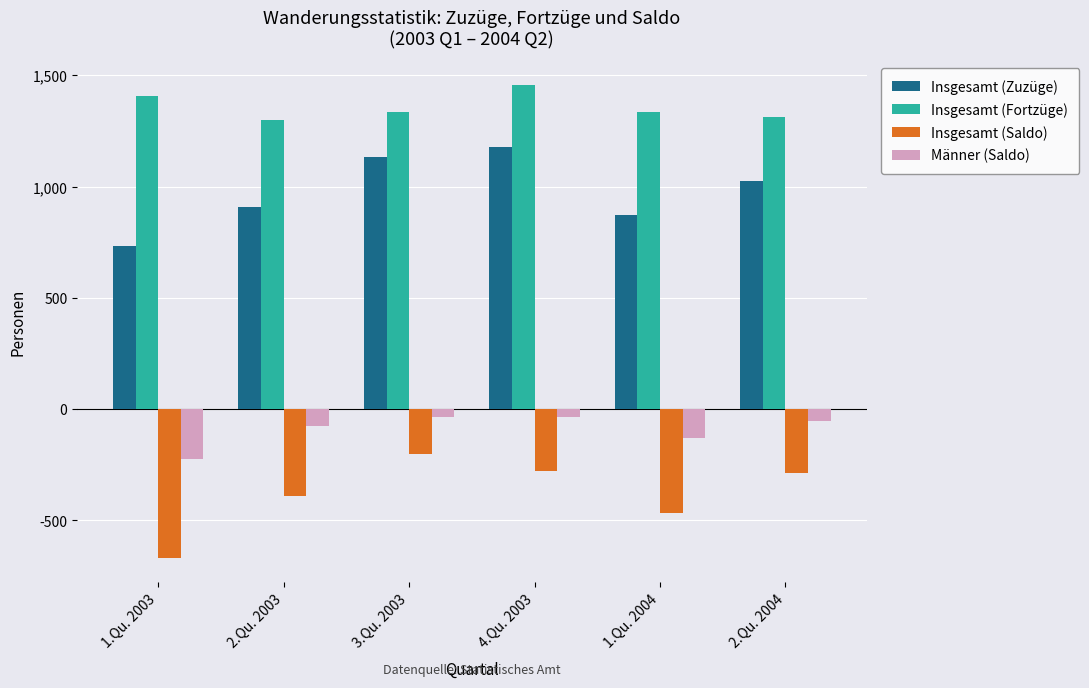

How many bars are there in total?

24